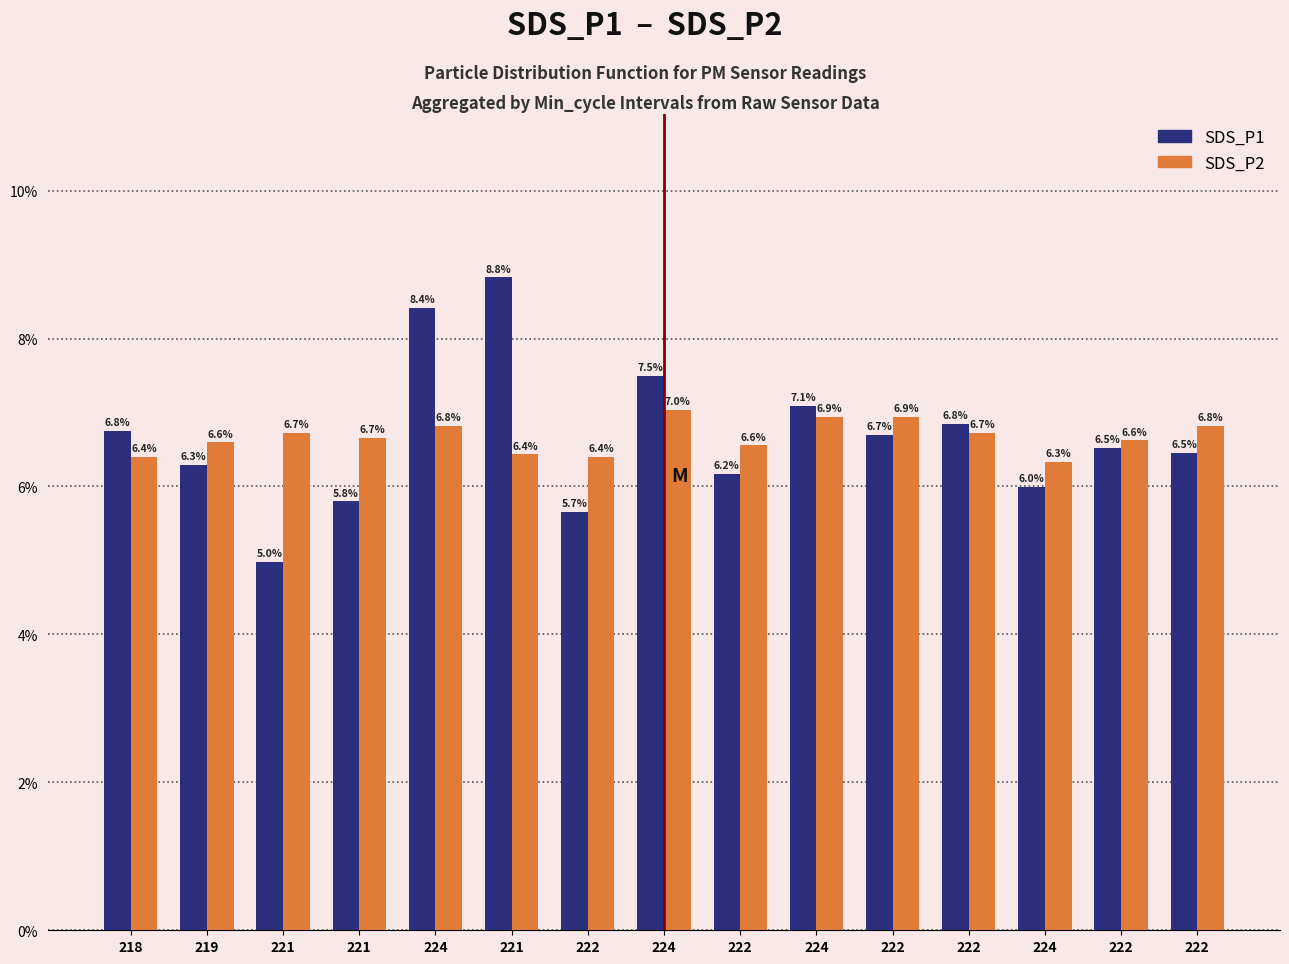

Which series has the largest range (max minus min)?

SDS_P1